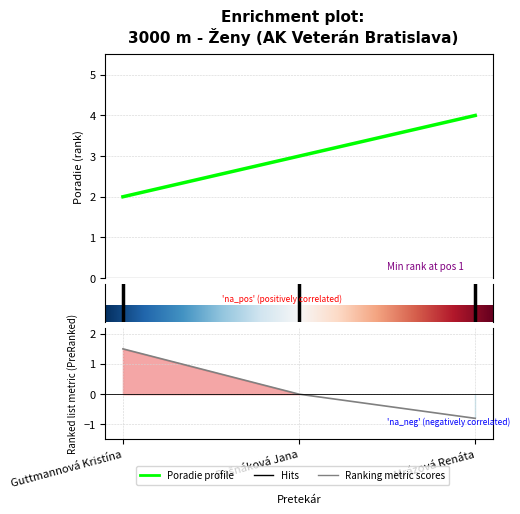

What is the sum of all values?

9